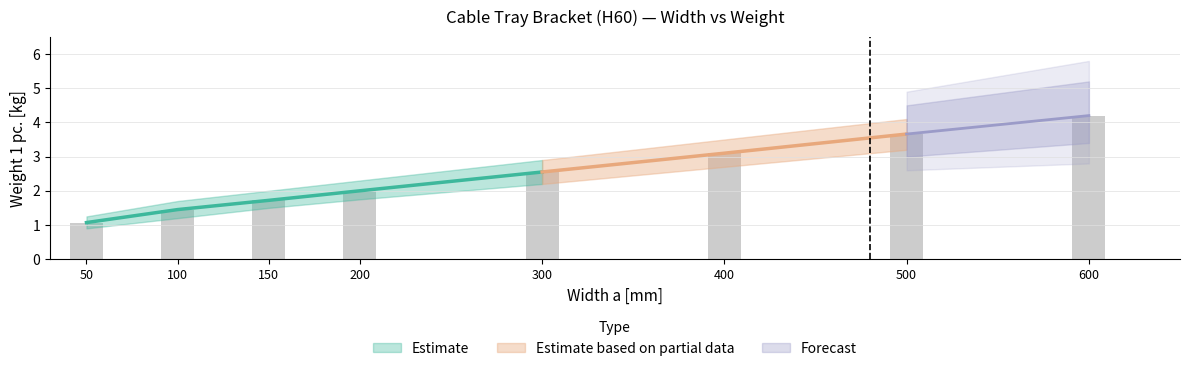

What is the value of the 2nd bar from the left?

1.4